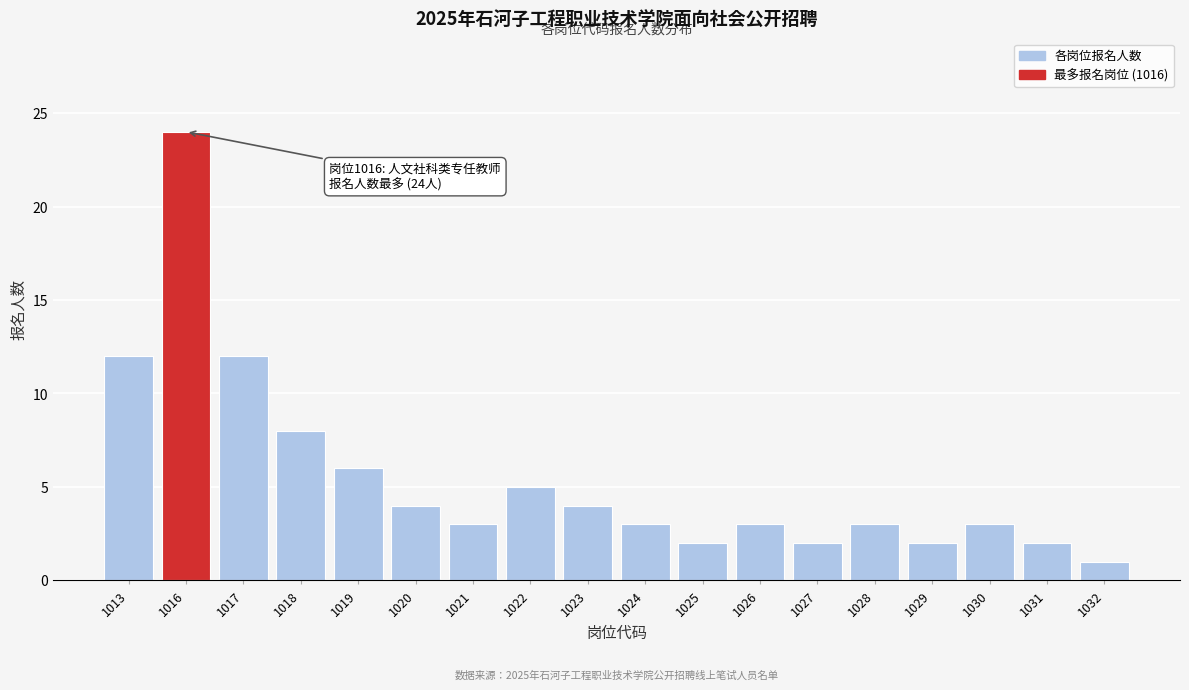

Reading left to right, extract all data points from this chart.

12	24	12	8	6	4	3	5	4	3	2	3	2	3	2	3	2	1